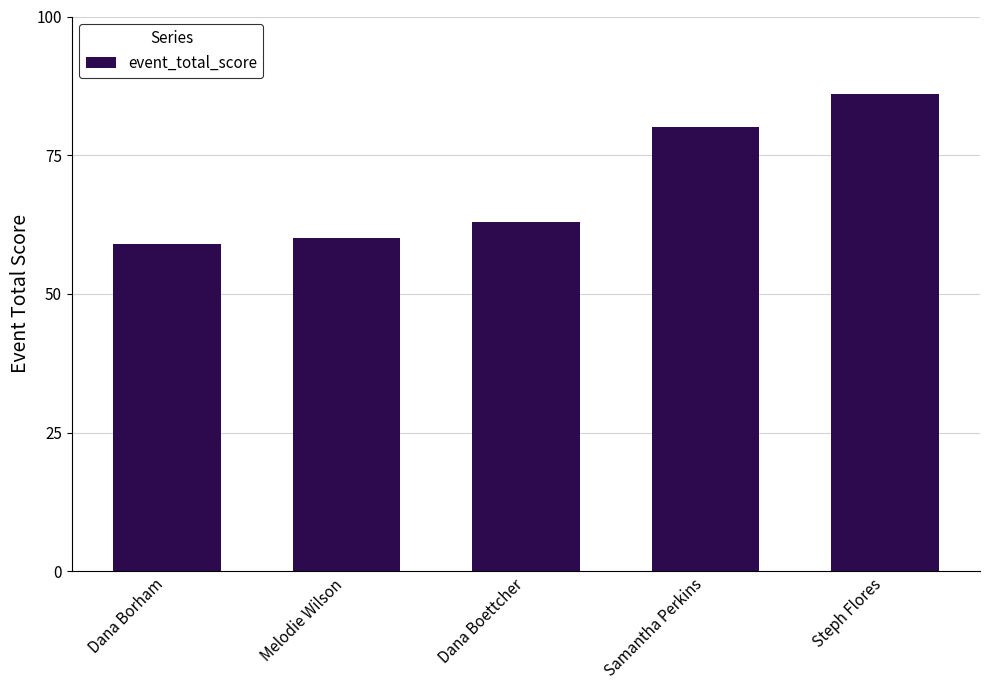

What is the sum of the values at Dana Borham and Melodie Wilson?

119